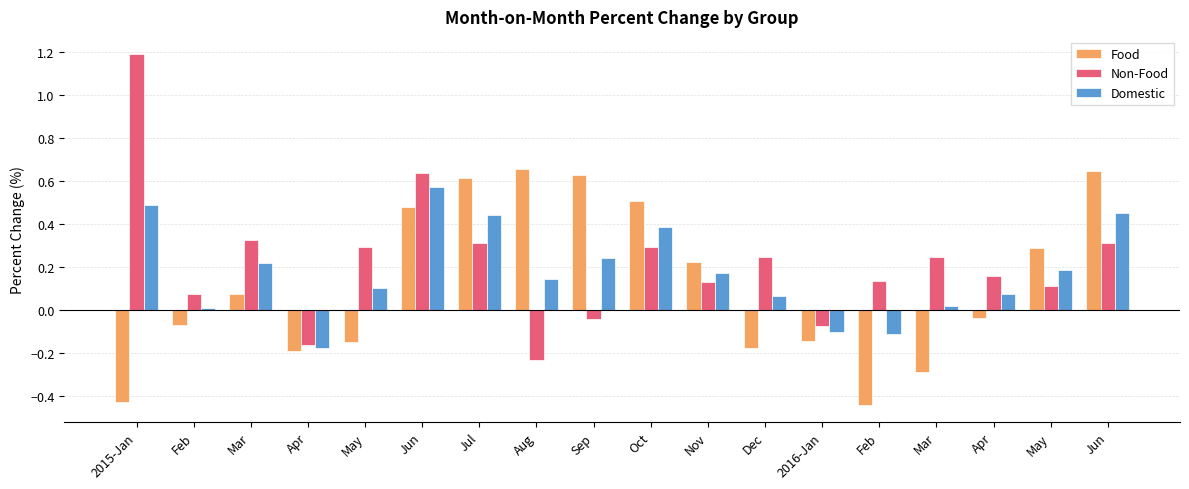

What is the difference between the maximum and minimum values in the Domestic series?

0.7